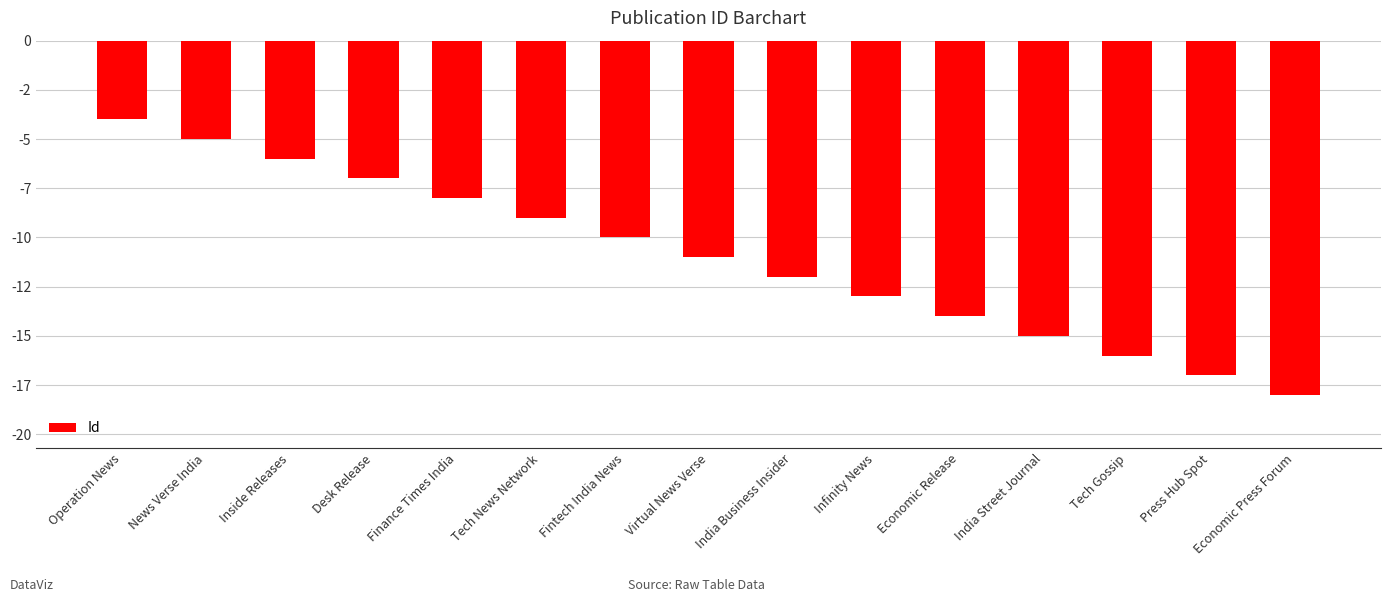

What is the sum of the values at Fintech India News and Virtual News Verse?

-21